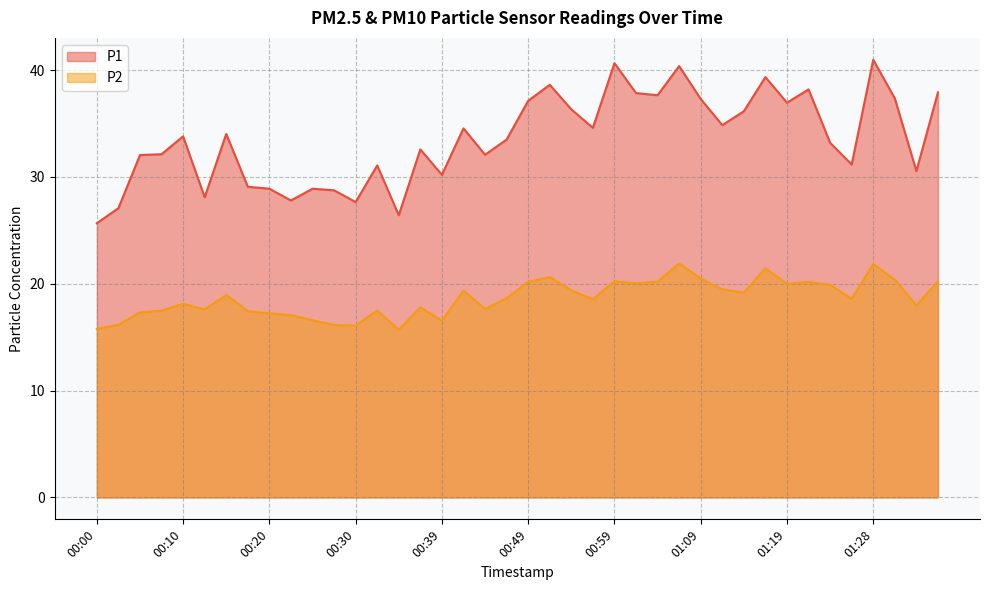

Reading right to left, extract all data points from this chart.

P1: 37.9	30.6	37.4	41.0	31.2	33.2	38.2	37.0	39.4	36.1	34.9	37.3	40.4	37.6	37.9	40.6	34.6	36.3	38.6	37.1	33.5	32.1	34.5	30.2	32.6	26.4	31.1	27.6	28.8	28.9	27.8	28.9	29.1	34.0	28.1	33.8	32.1	32.0	27.1	25.7
P2: 20.2	18.0	20.4	21.9	18.6	19.9	20.2	20.0	21.4	19.2	19.5	20.5	21.9	20.2	20.1	20.2	18.6	19.4	20.6	20.2	18.6	17.6	19.4	16.6	17.8	15.7	17.5	16.1	16.1	16.6	17.1	17.2	17.4	18.9	17.6	18.1	17.5	17.3	16.2	15.8